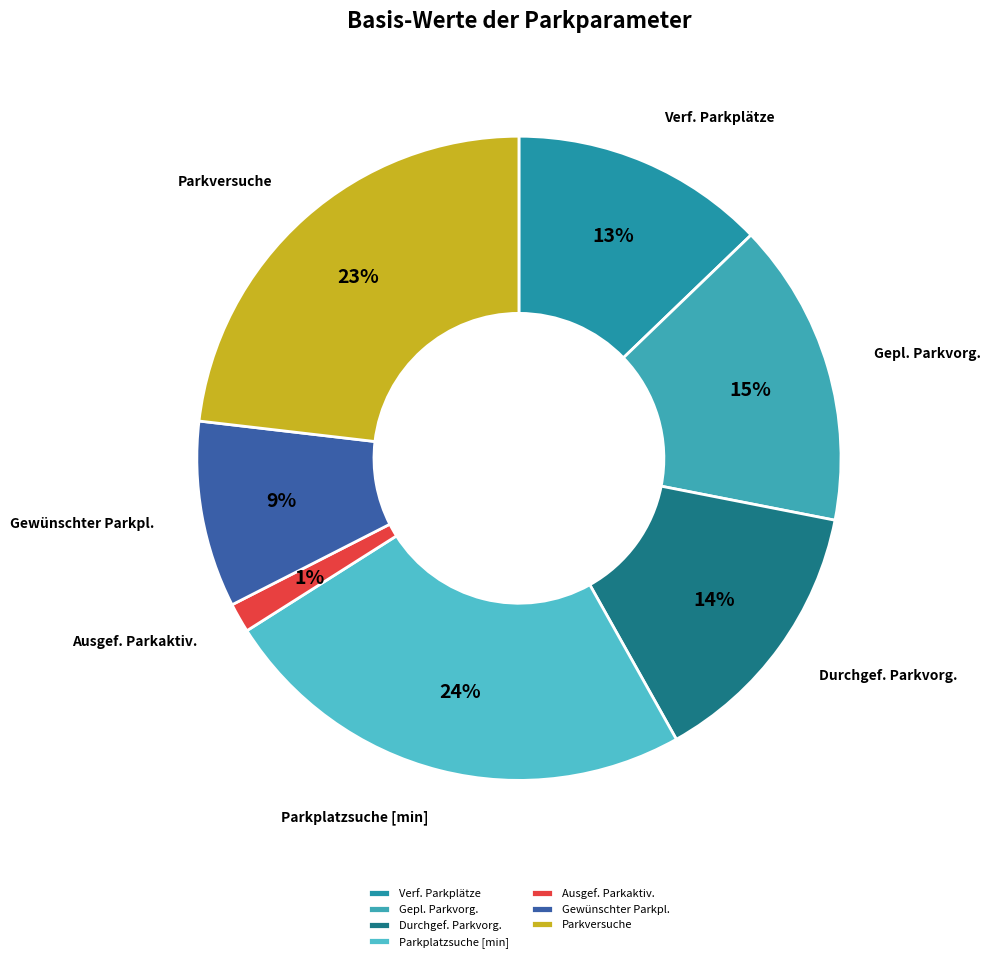

Which category has the biggest portion of the pie?

Parkplatzsuche [min]